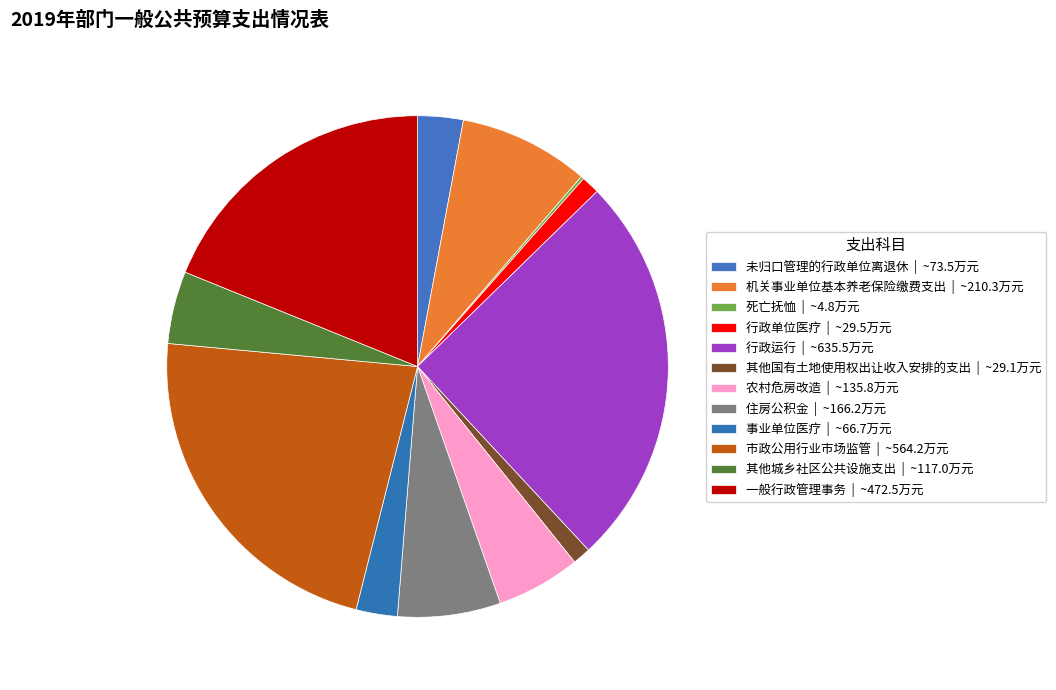

Rank the categories by value from highest to lowest.

行政运行, 市政公用行业市场监管, 一般行政管理事务, 机关事业单位基本养老保险缴费支出, 住房公积金, 农村危房改造, 其他城乡社区公共设施支出, 未归口管理的行政单位离退休, 事业单位医疗, 行政单位医疗, 其他国有土地使用权出让收入安排的支出, 死亡抚恤